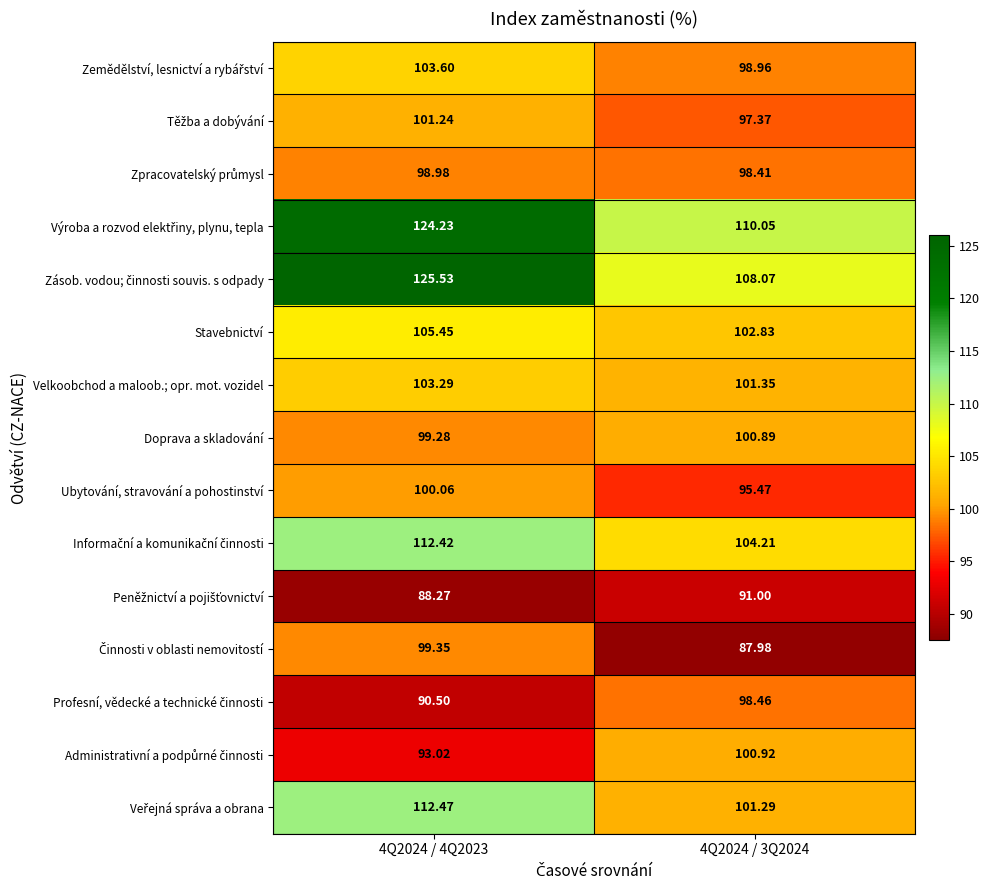

Which has a higher value, 4Q2024 / 4Q2023 or 4Q2024 / 3Q2024?

4Q2024 / 4Q2023